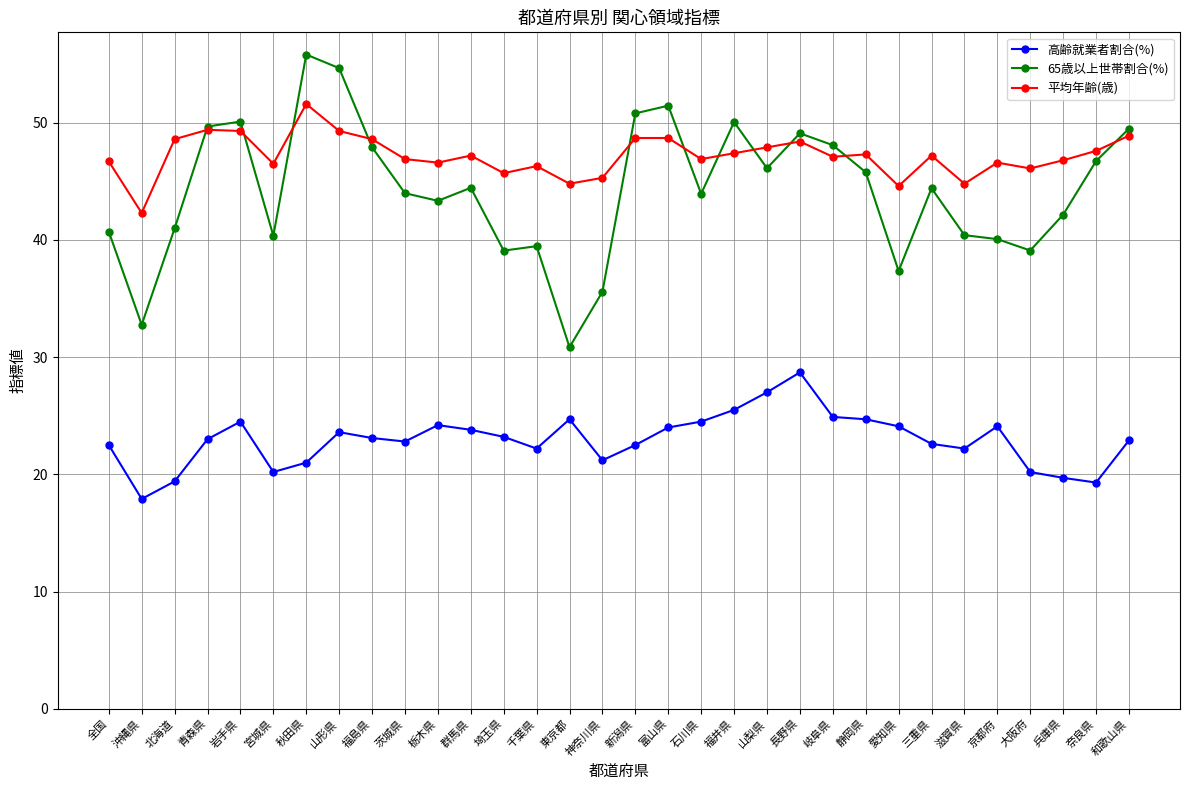

What is the label of the 27th point from the right?

宮城県